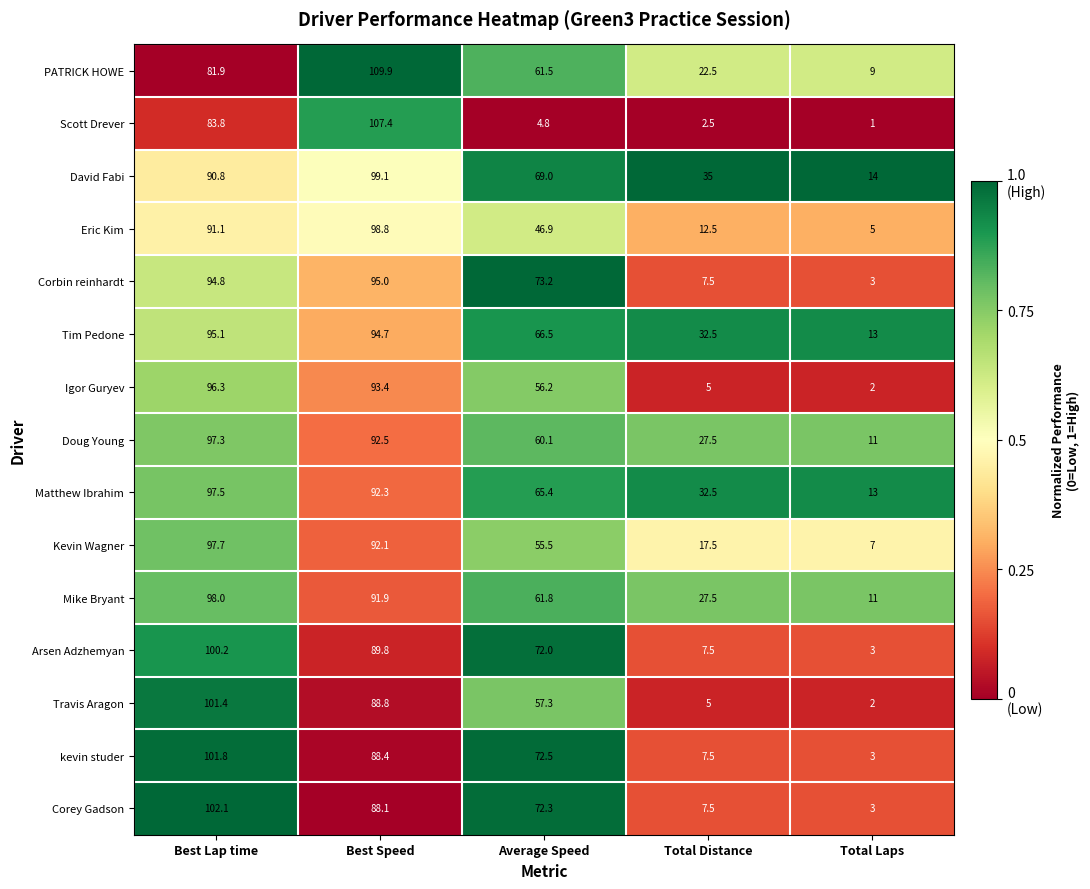

Where is Scott Drever nearest to the value 54?

Best Lap time